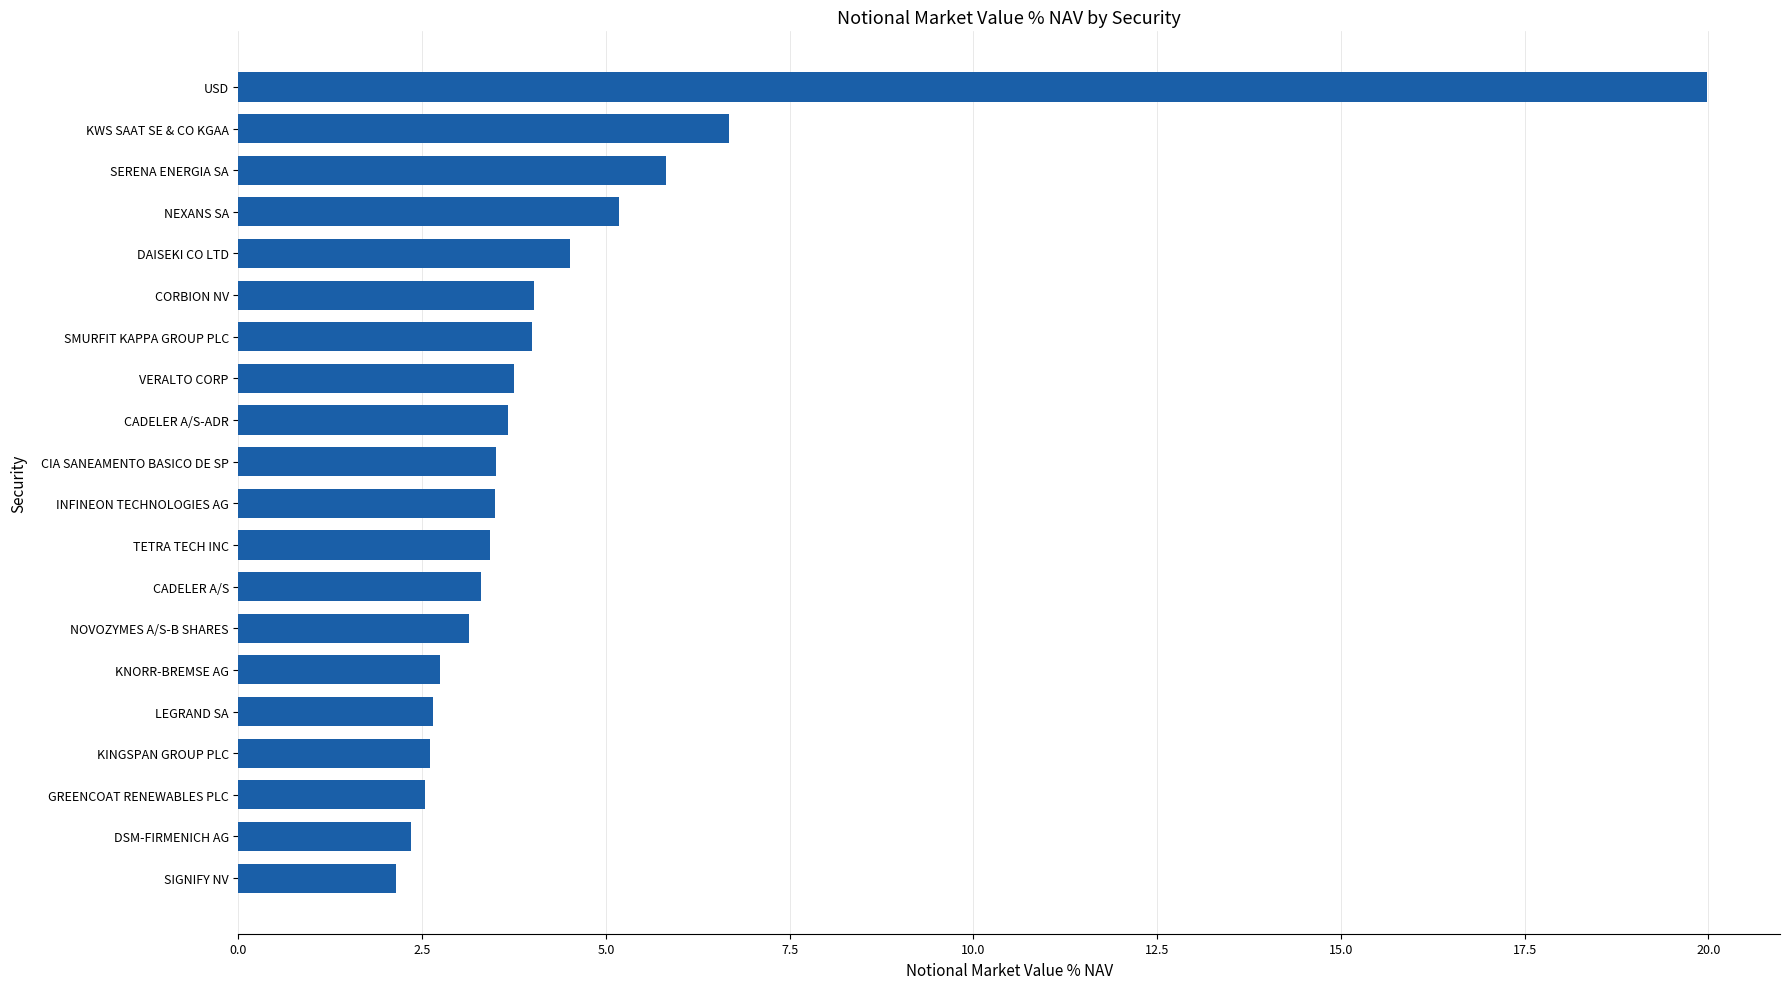

What is the smallest value displayed?

2.1